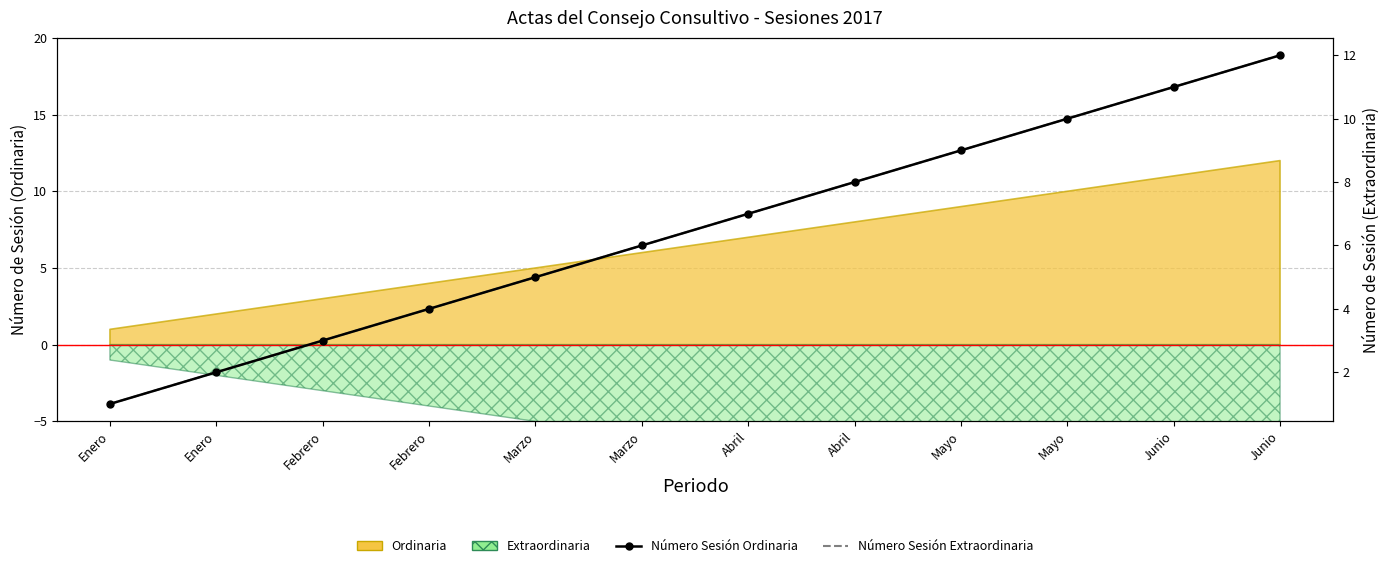

Which category has the highest value across all series?

Junio